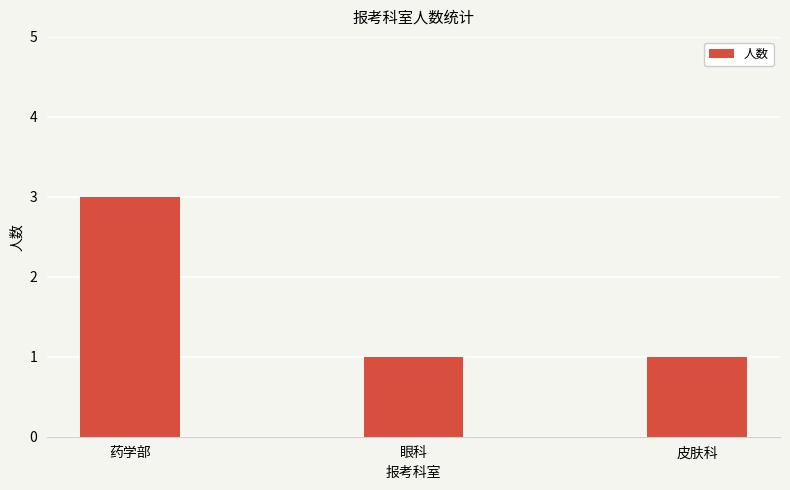

Is it true that the value at 皮肤科 is 1?

True